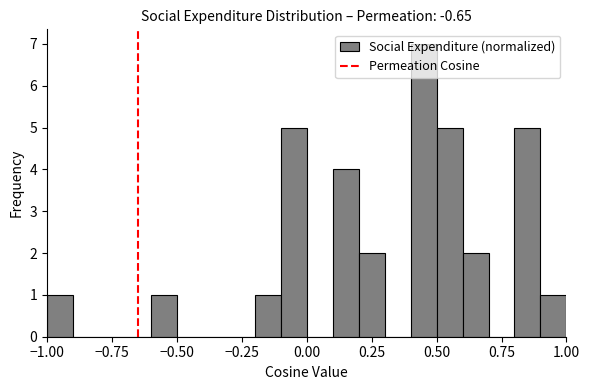

Read against the x-axis, roughly where is the centre of the tallest bar?

0.45